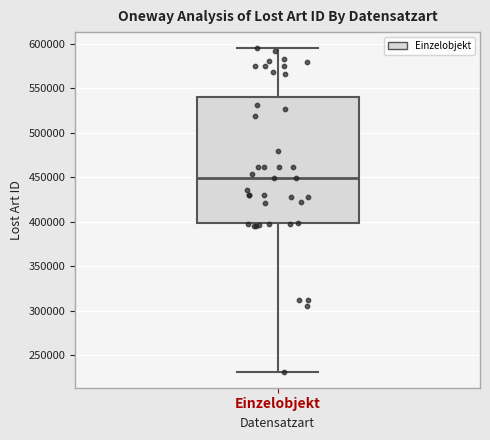

Where is the upper edge of the box for Einzelobjekt on the y-axis? The values are not printed on the chart, so give them approximately, as read against the axis.

540000